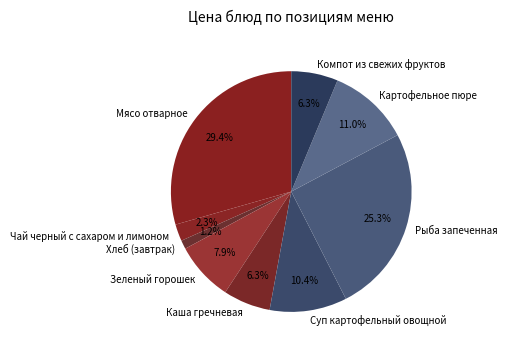

The Картофельное пюре slice represents 2% of the pie. True or false?

False